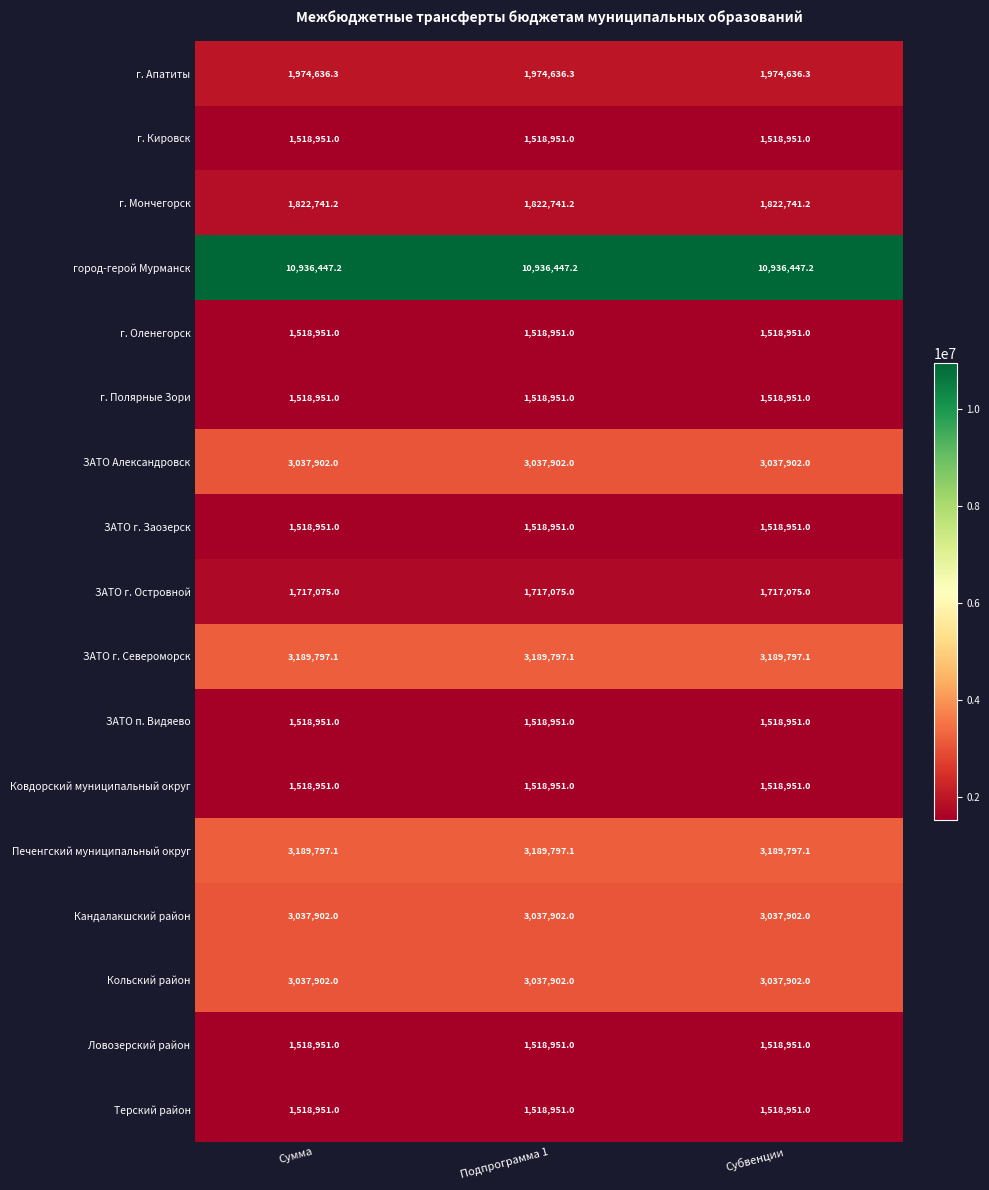

What is the total value across all series at Субвенции?

44095807.9